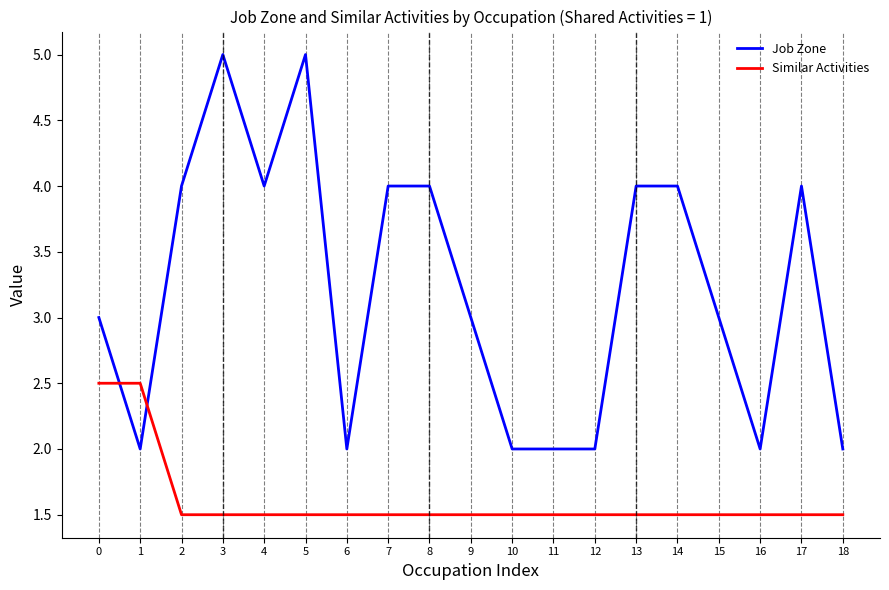

What is the maximum value shown in the chart?

5.0